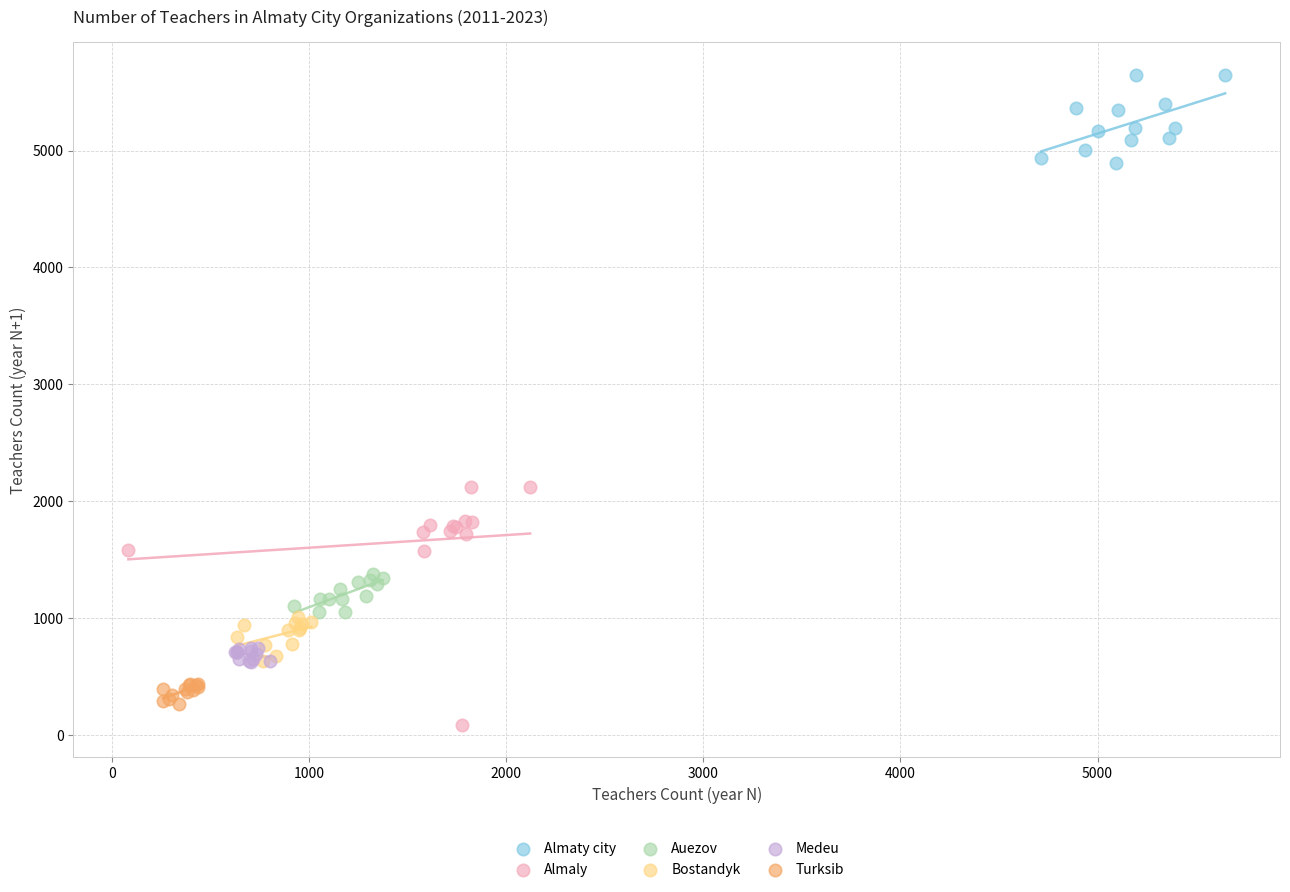

Which series contains the highest Y value?

Almaty city